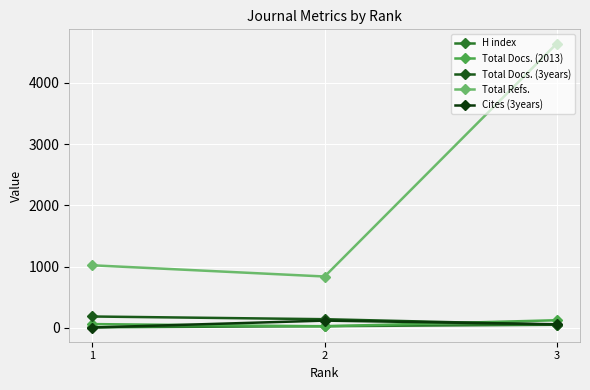

Reading left to right, transcribe all the data shown in this chart.

H index: 1=8	2=26	3=49
Total Docs. (2013): 1=60	2=24	3=123
Total Docs. (3years): 1=184	2=140	3=51
Total Refs.: 1=1020	2=837	3=4641
Cites (3years): 1=4	2=117	3=57